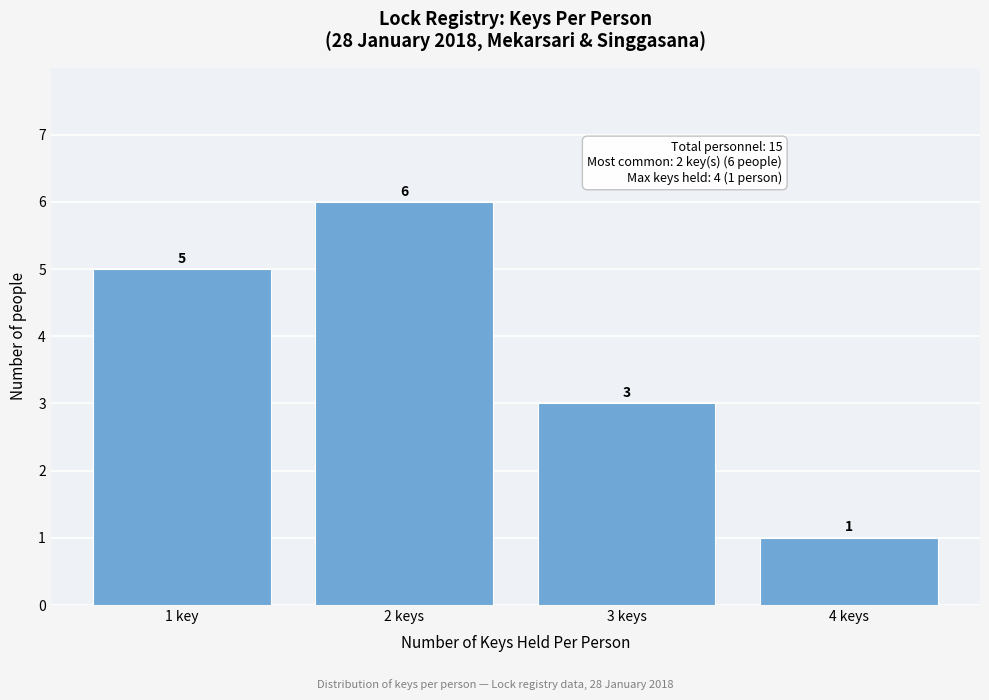

Reading left to right, extract all data points from this chart.

1 key=5	2 keys=6	3 keys=3	4 keys=1